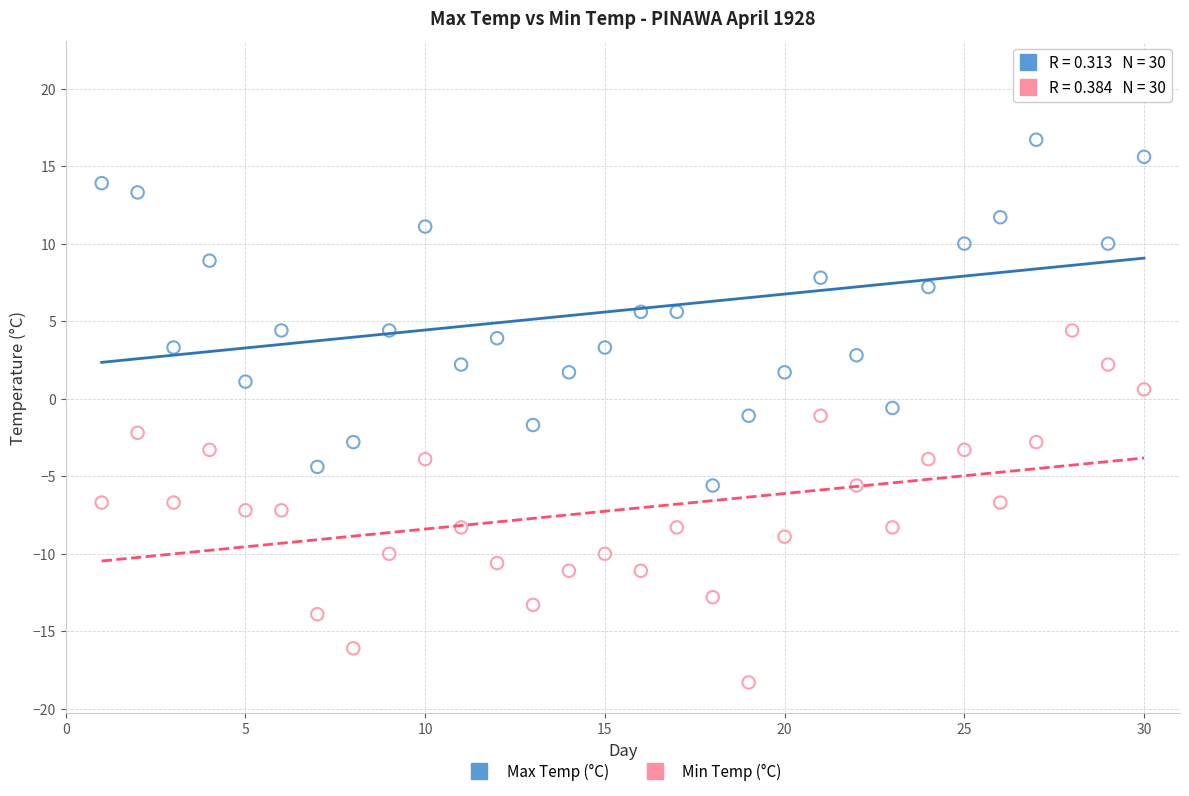

What is the X range (max minus min) for the scatter plot?

29.0